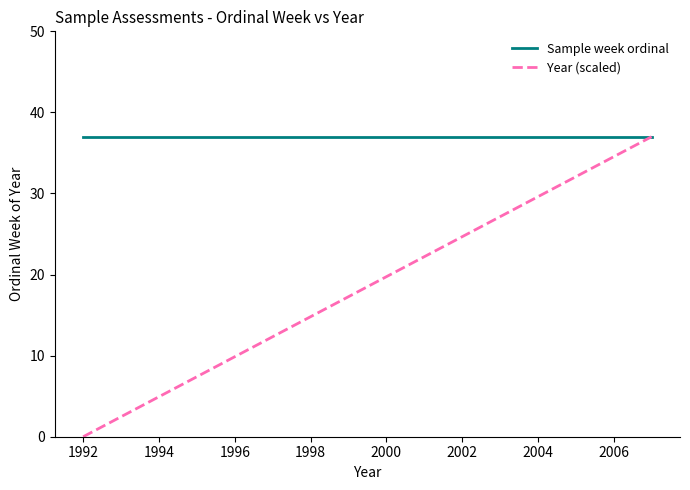

Which series has the widest spread of values?

Year (scaled)